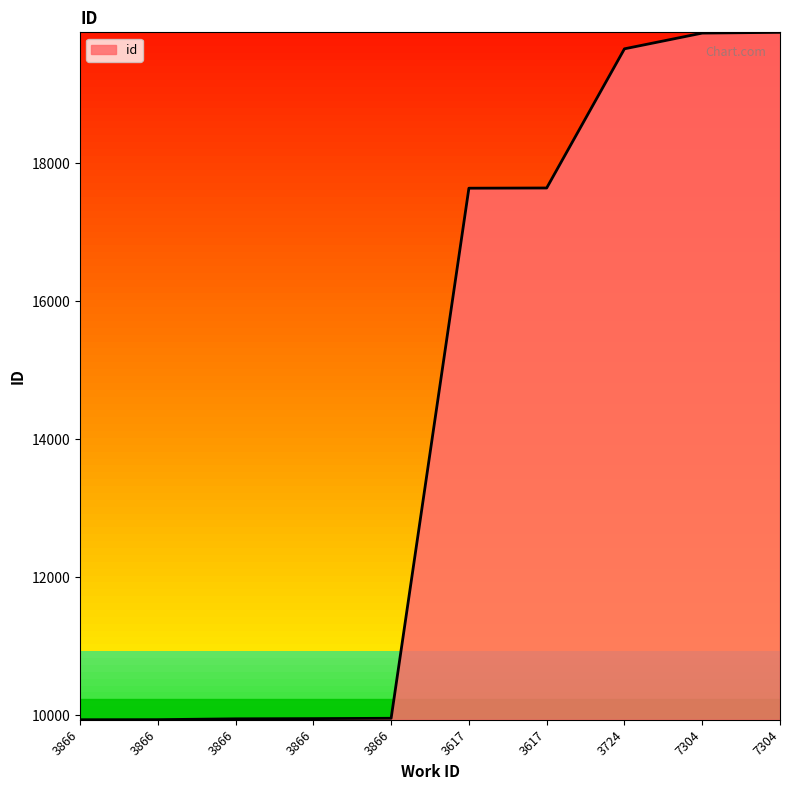

Is this an area chart (filled region under the line)?

Yes